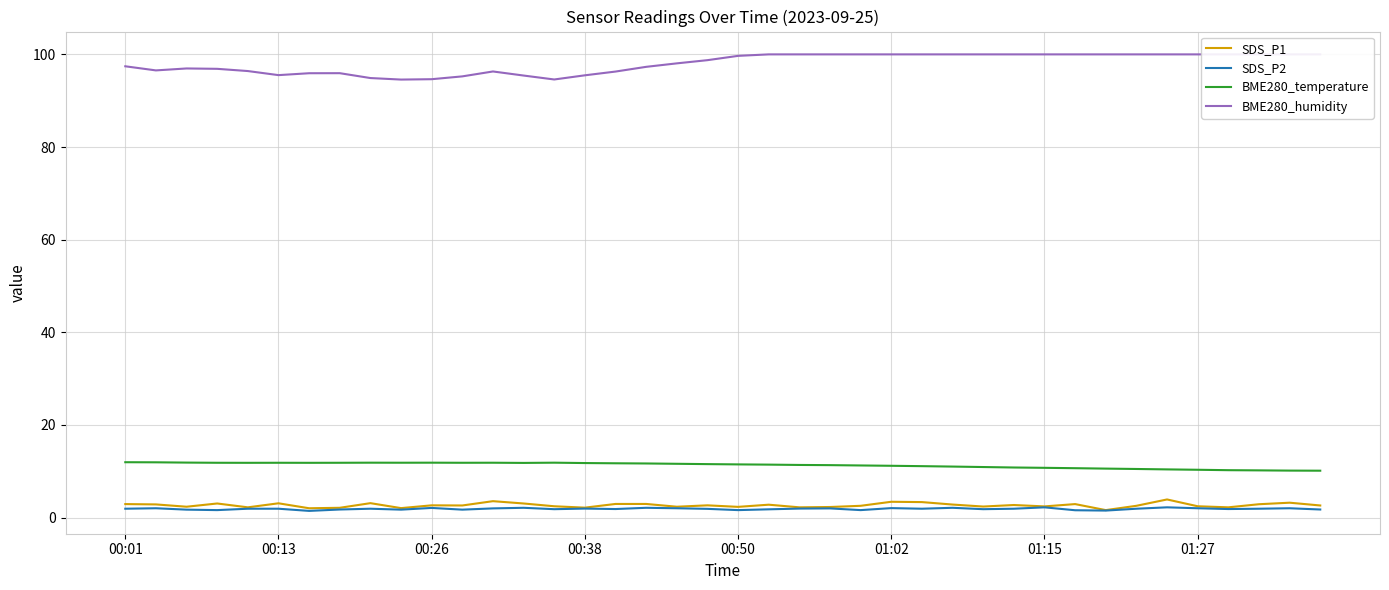

True or false: BME280_temperature and SDS_P2 cross at least once.

False